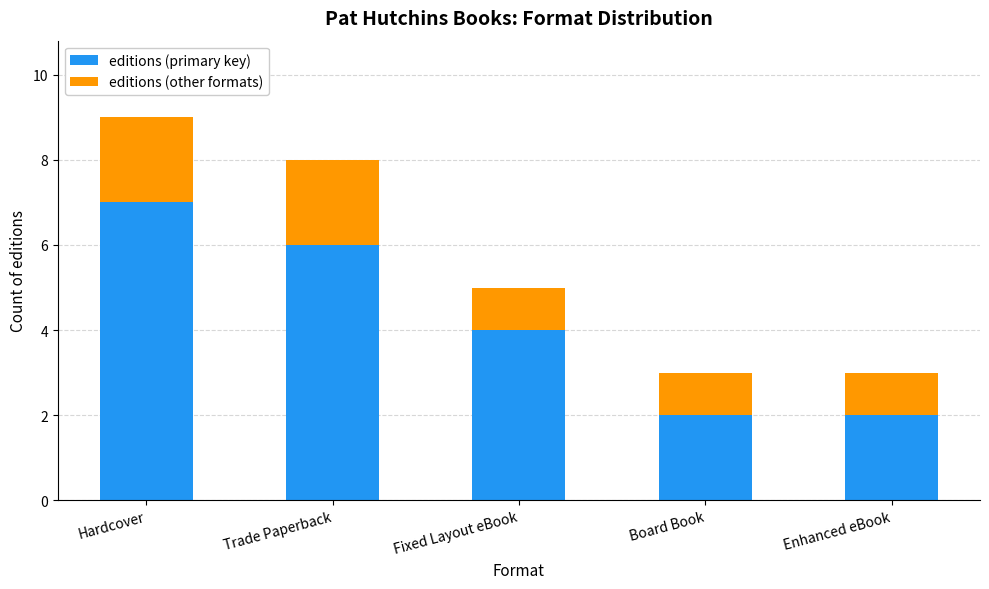

At which category is the sum across all series the highest?

Hardcover